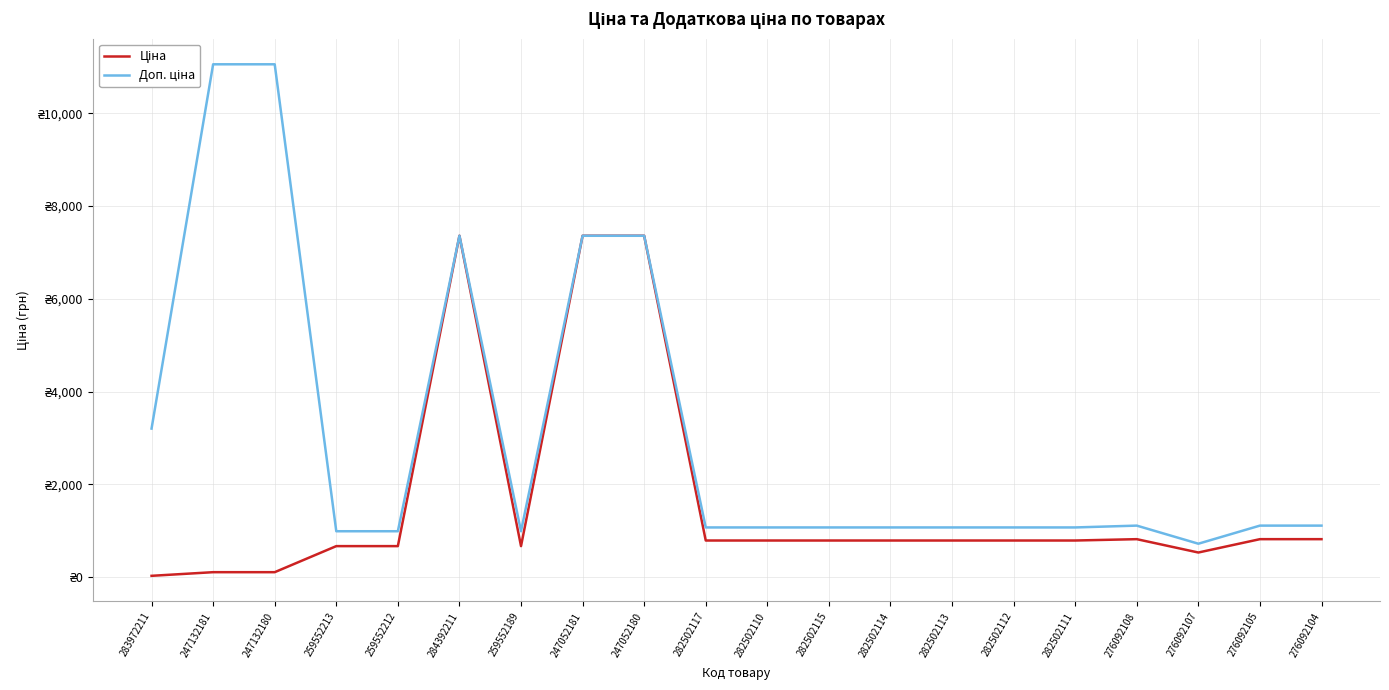

Which series has the widest spread of values?

Доп. ціна